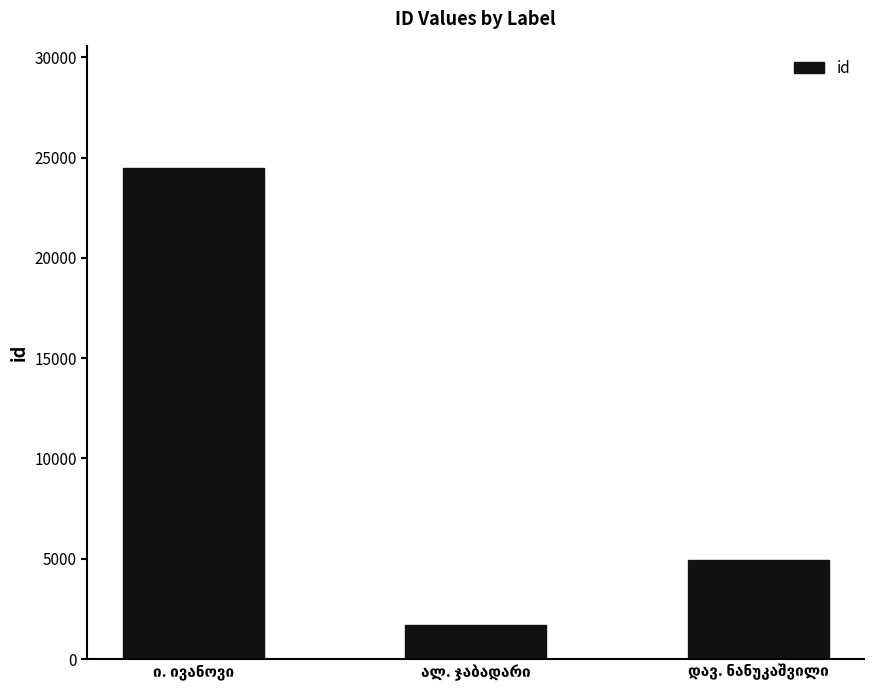

What is the greatest value displayed?

24454